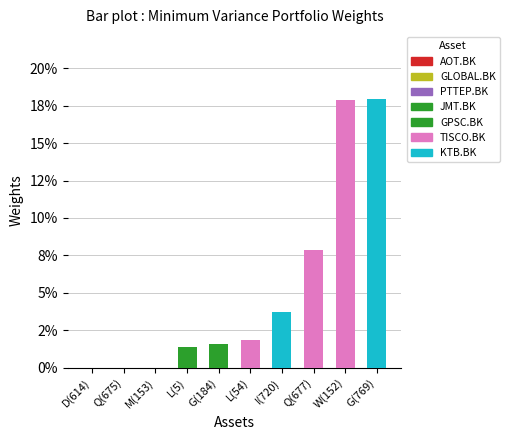

Are the bars grouped side by side (vs. stacked)?

No